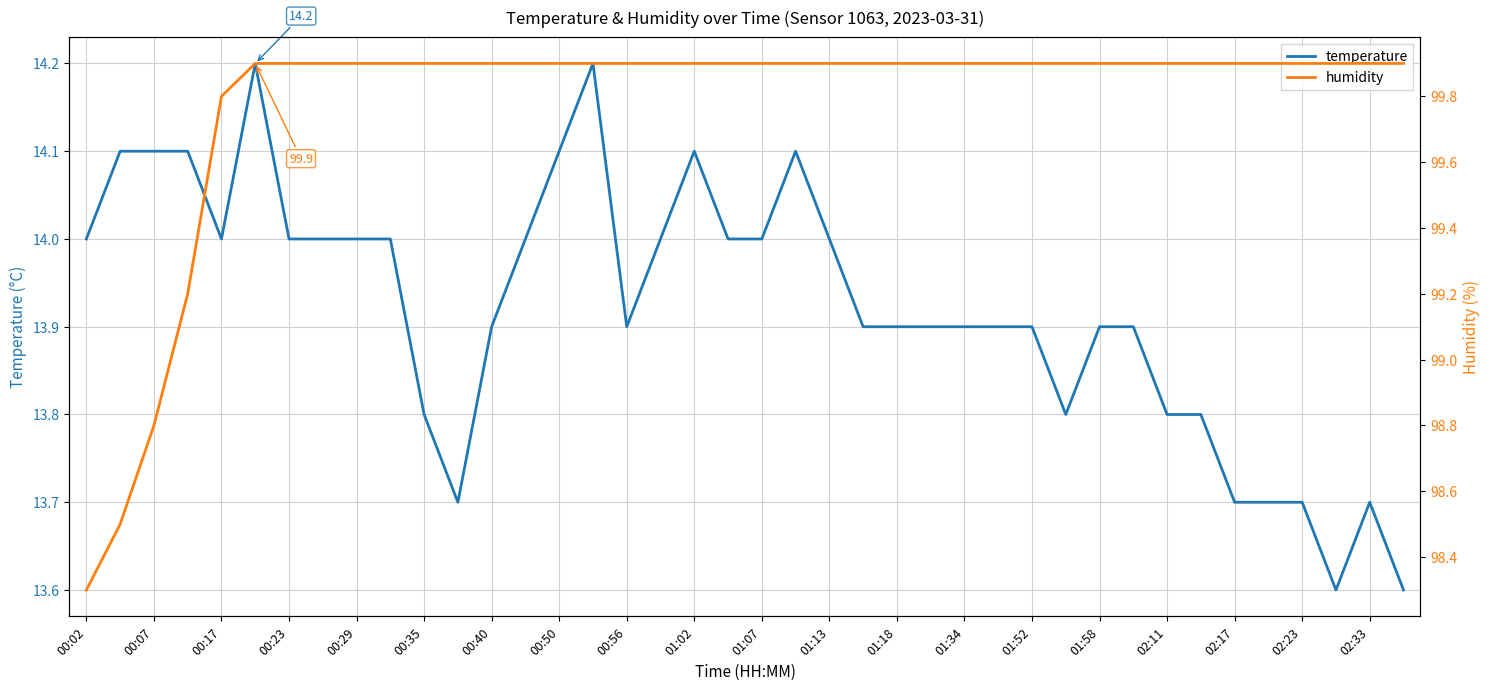

The value of temperature at 00:35 is 13.8. True or false?

True